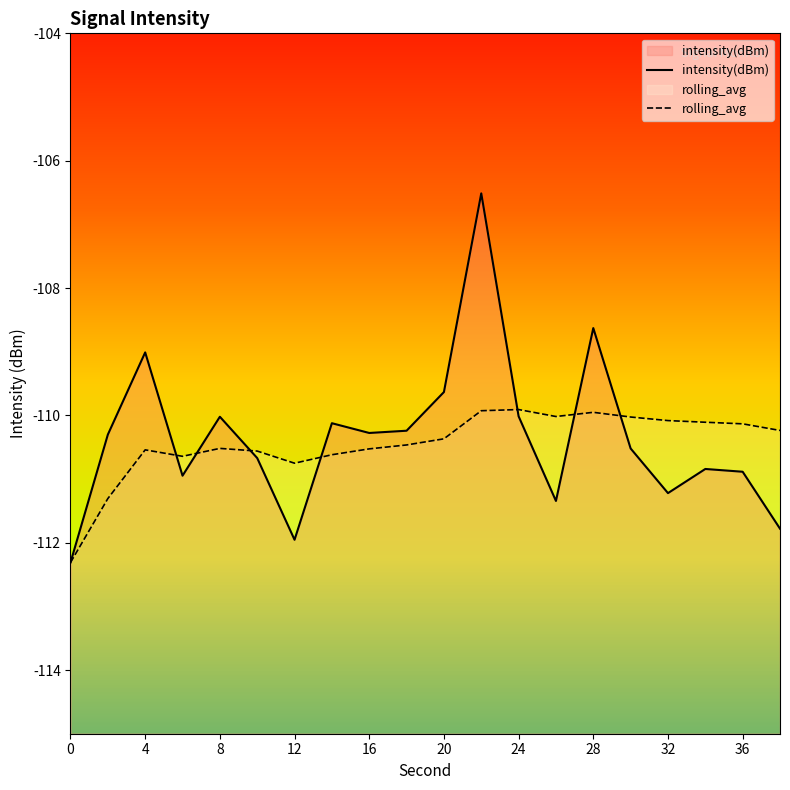

How many data points in intensity(dBm) are less than -110?

16